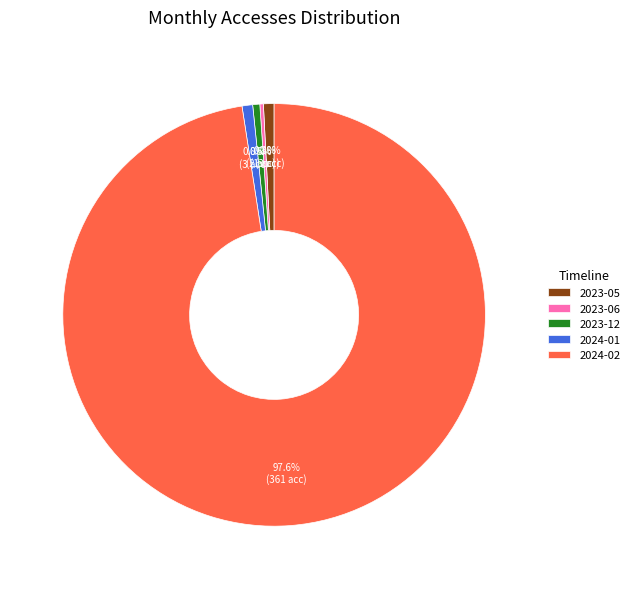

To the nearest percent, what is the difference between the 2024-01 and 2024-02 slice percentages?

97%